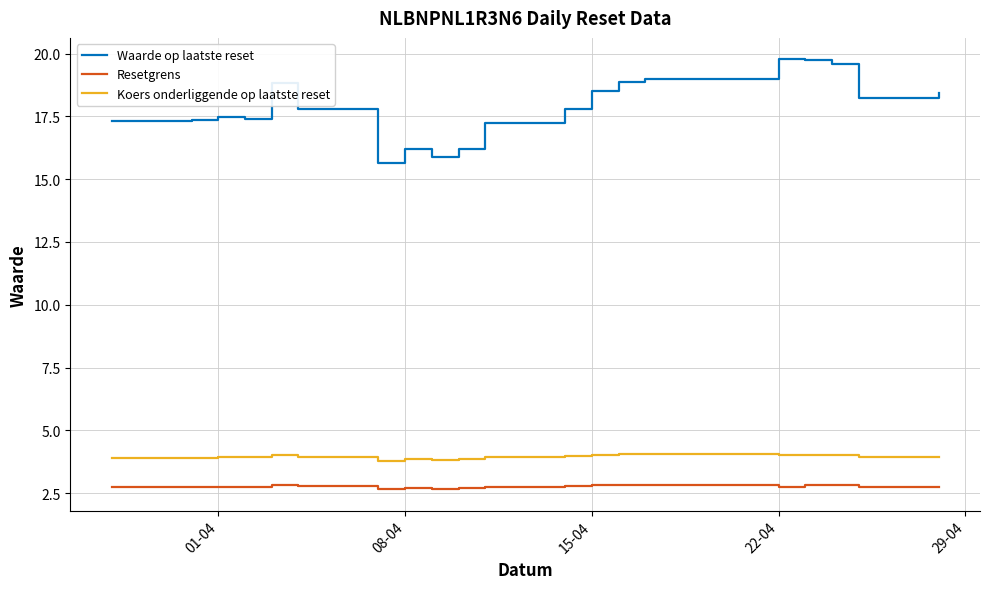

Which series has the largest range (max minus min)?

Waarde op laatste reset